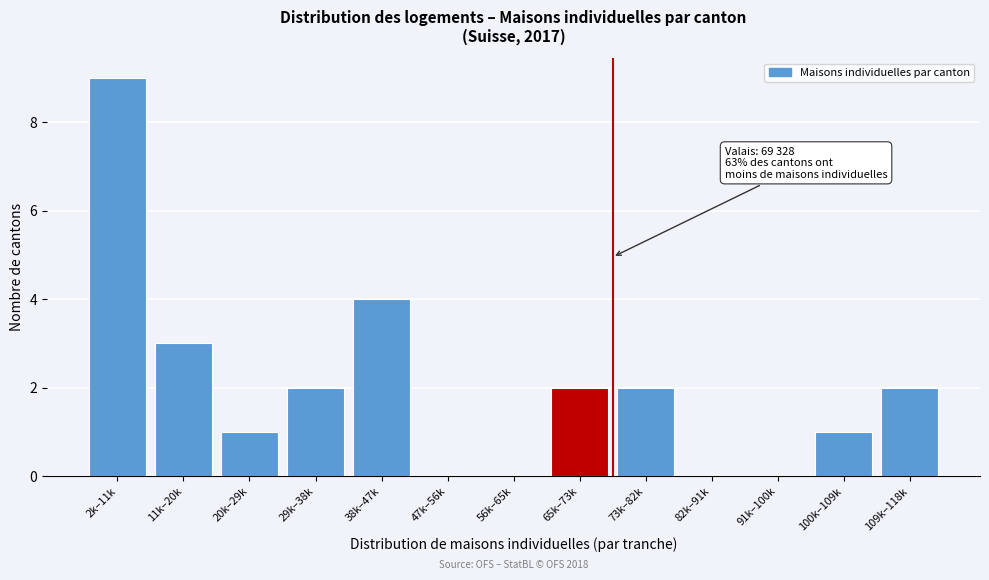

Reading left to right, list all the values displayed in this chart.

2k–11k=9	11k–20k=3	20k–29k=1	29k–38k=2	38k–47k=4	47k–56k=0	56k–65k=0	65k–73k=2	73k–82k=2	82k–91k=0	91k–100k=0	100k–109k=1	109k–118k=2